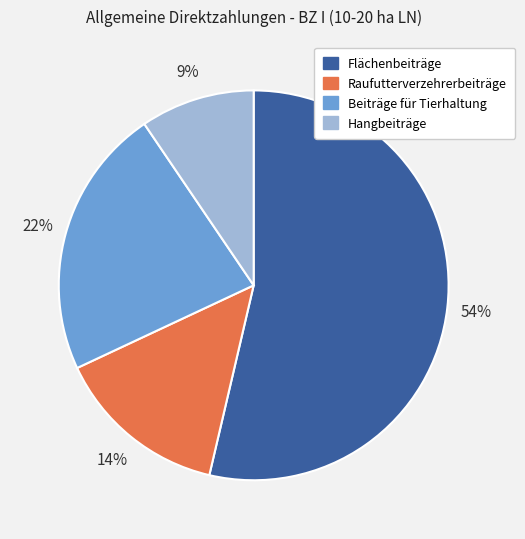

What is the smallest slice in the pie chart?

Hangbeiträge